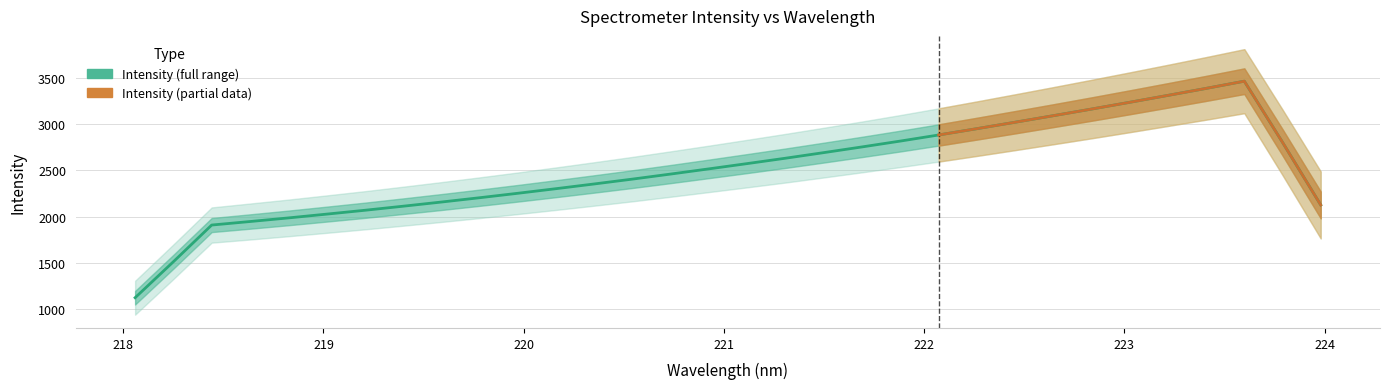

How many lines are shown in the chart?

1